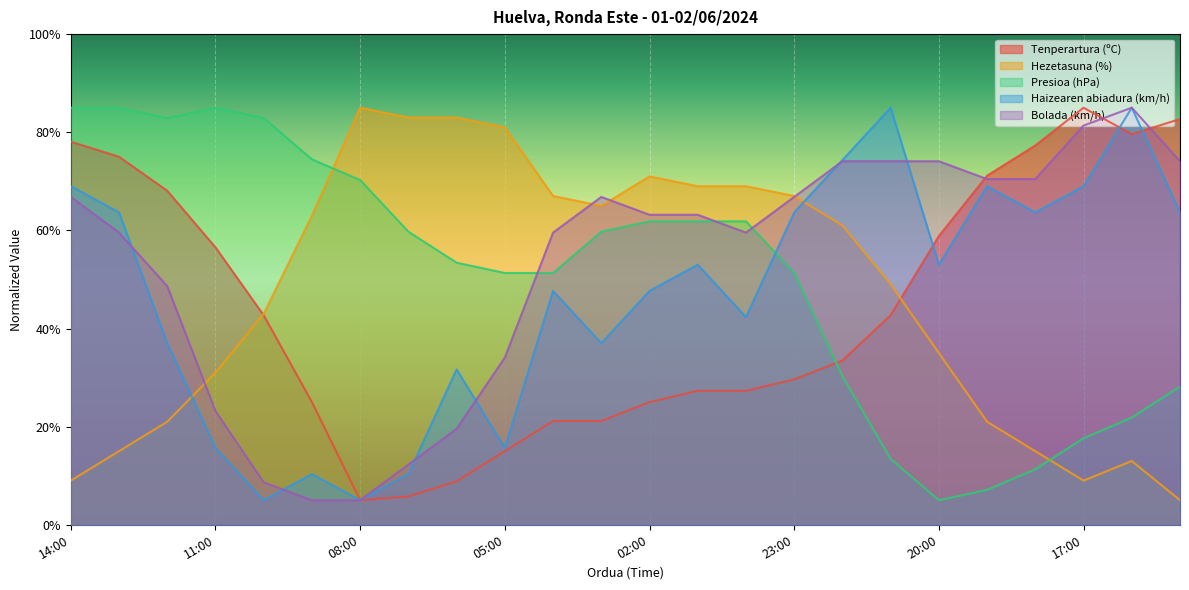

Where do Bolada (km/h) and Tenperartura (ºC) first cross each other?

20:00 and 19:00